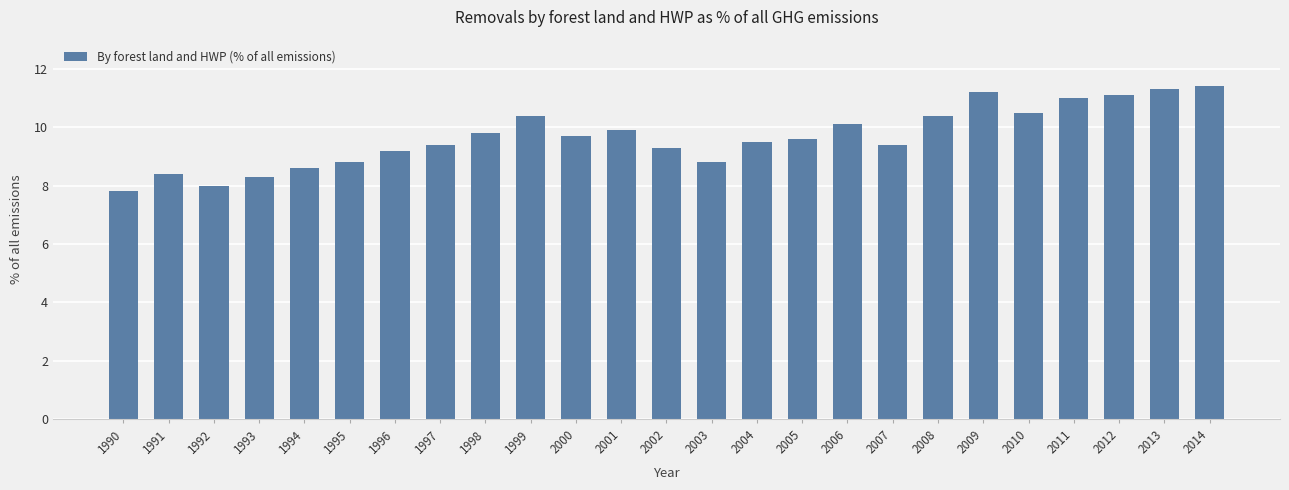

What is the difference between the maximum and minimum values?

3.6